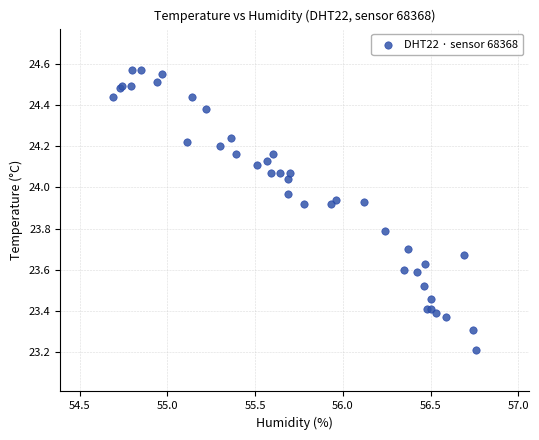

What Y value in the scatter plot is closest to 23?

23.2